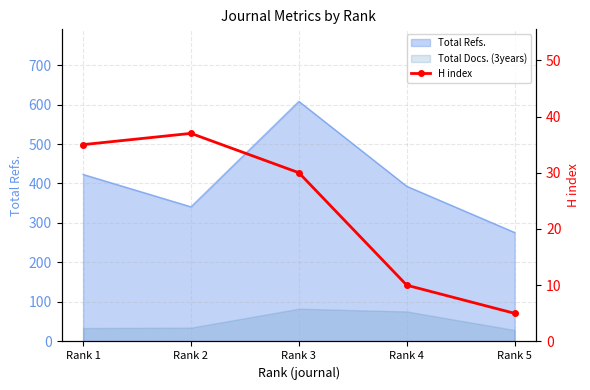

How many categories are shown in the chart?

5